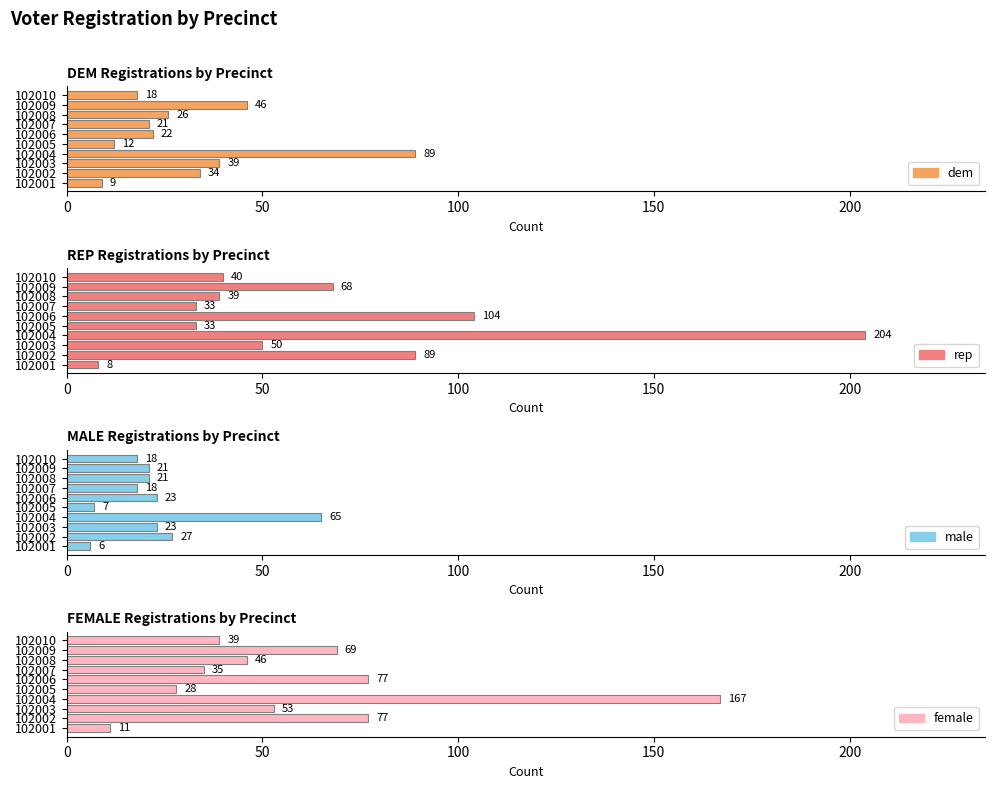

List the series in order of their overall mean, lowest first.

male, dem, female, rep